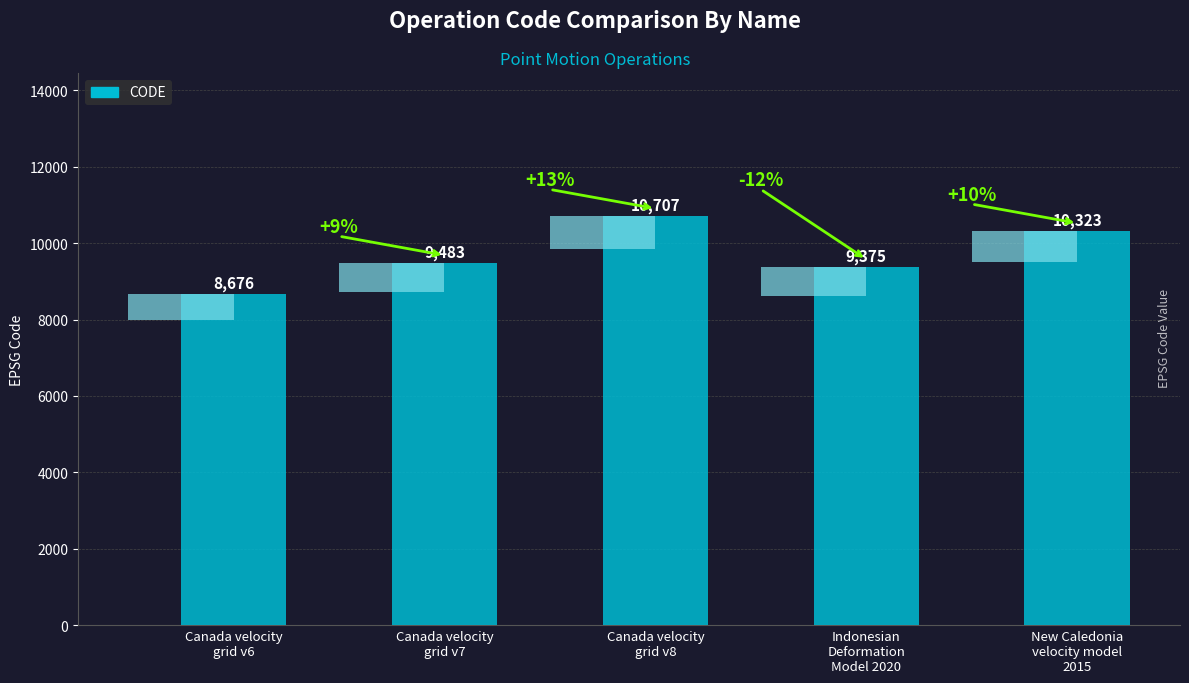

Is it true that the value at Canada velocity
grid v6 is 13090?

False